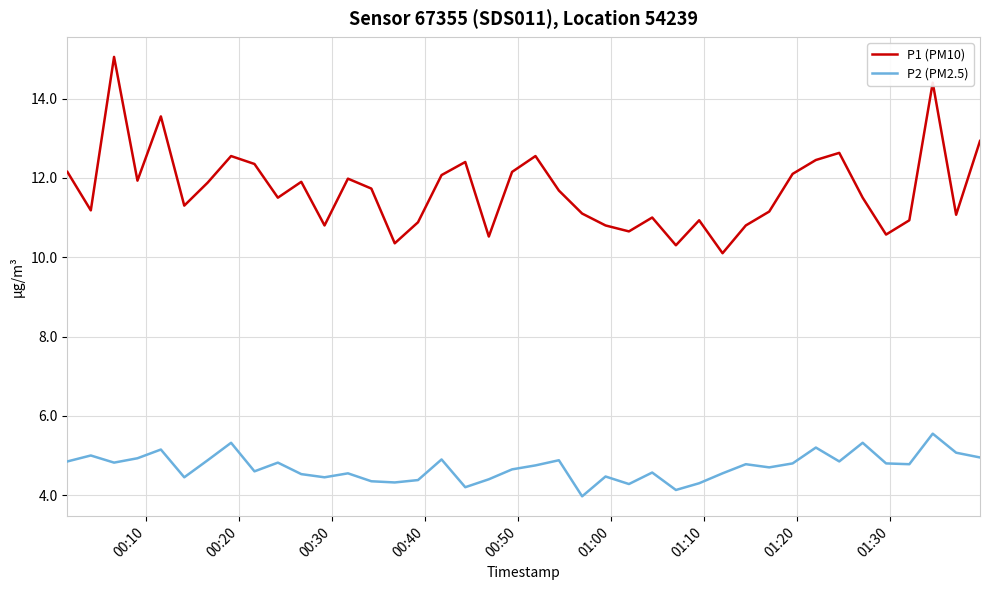

What is the difference between the maximum and minimum values in the P2 (PM2.5) series?

1.6